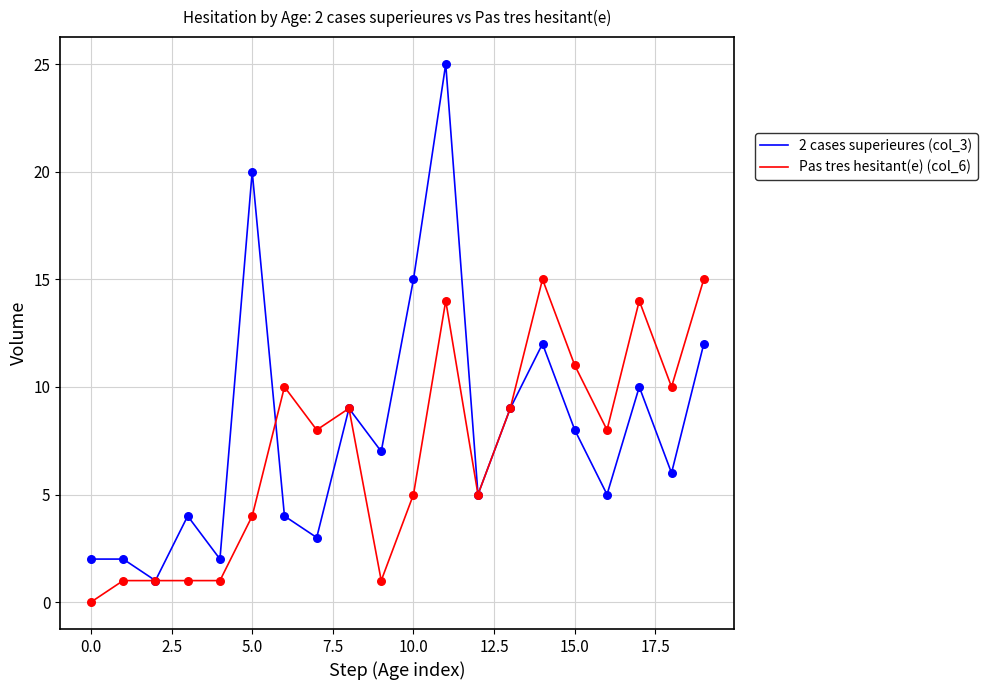

Rank the series by their maximum value, from lowest to highest.

Pas tres hesitant(e) (col_6), 2 cases superieures (col_3)